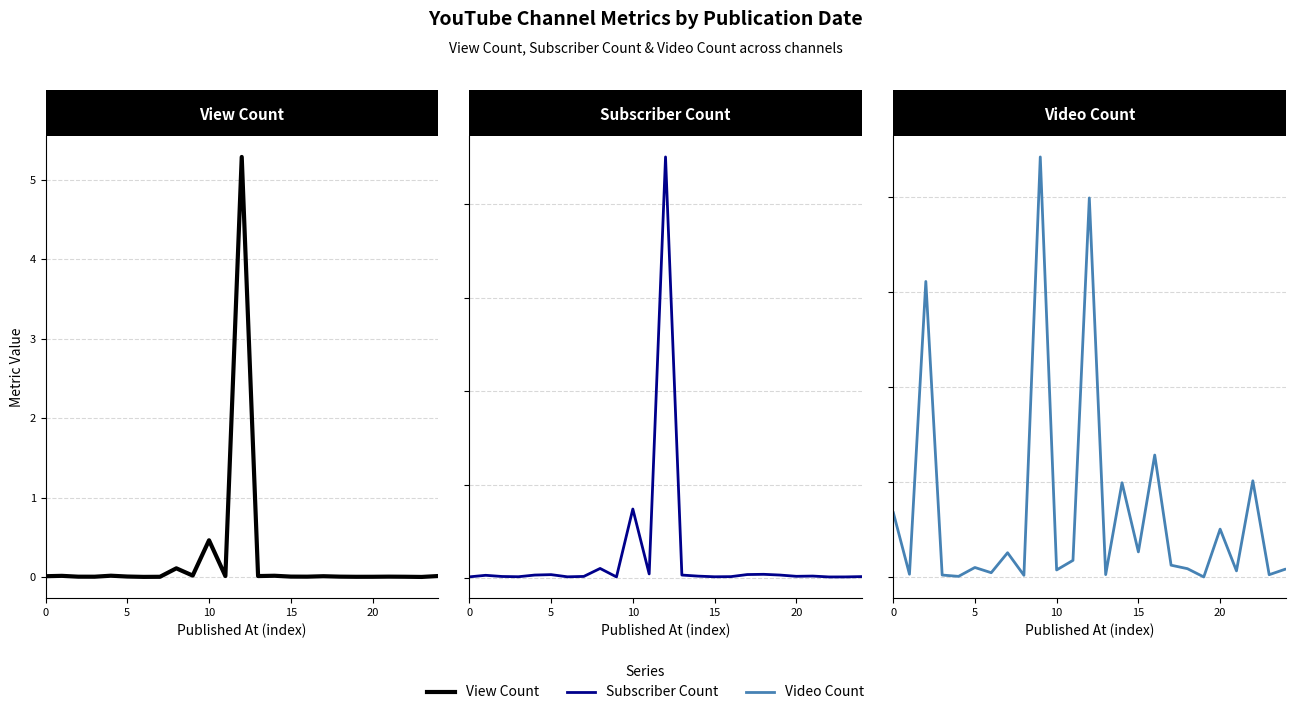

What is the maximum value shown in the chart?

5287156972